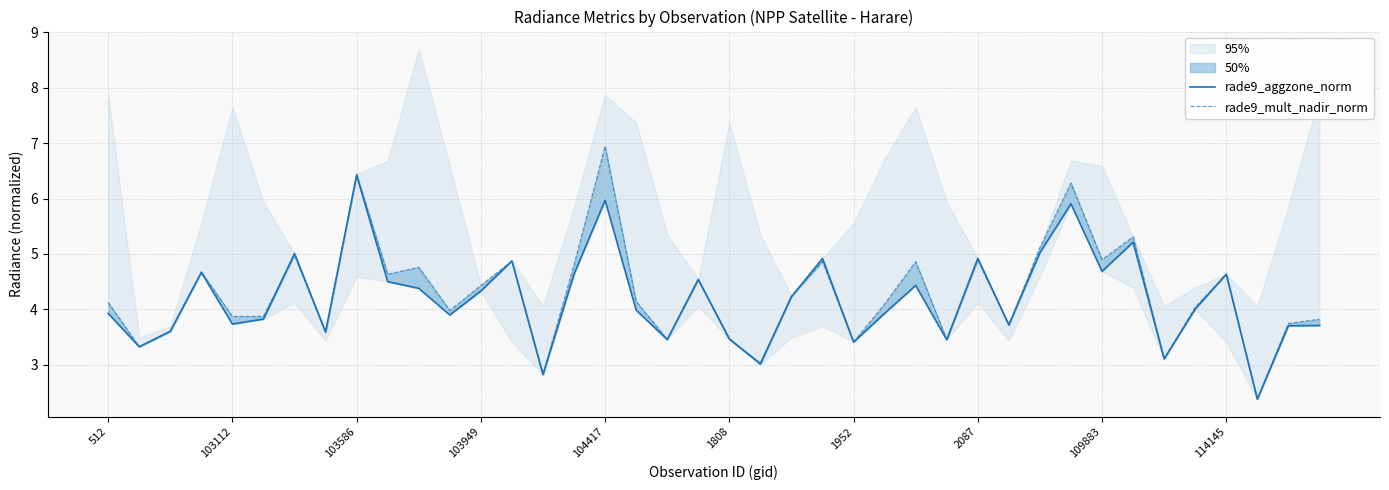

Is it true that rade9_aggzone_norm equals 6.0 at 114145?

False